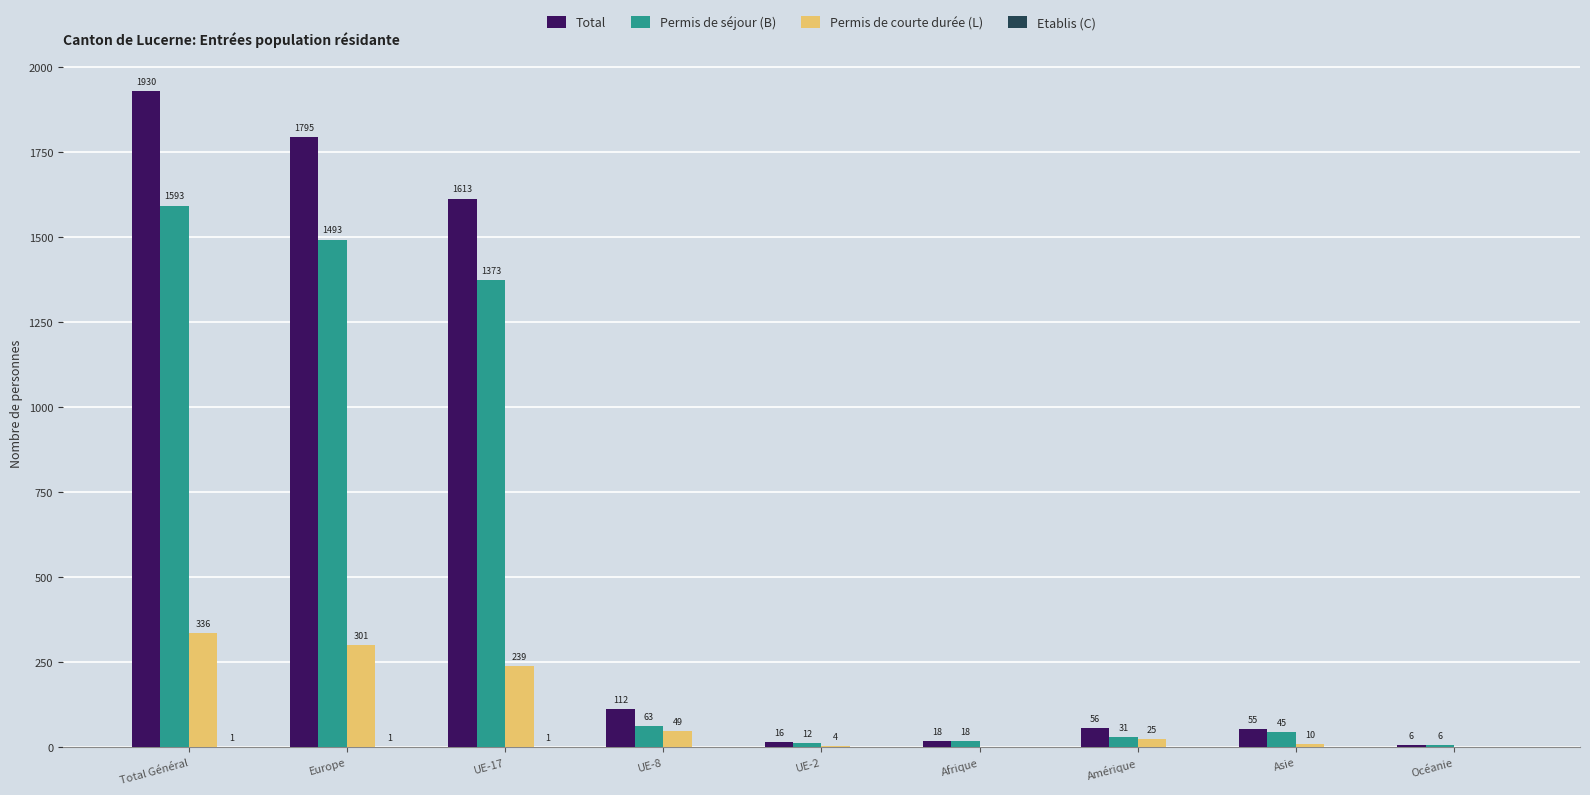

Between UE-2 and Asie, which series saw the biggest shift?

Total